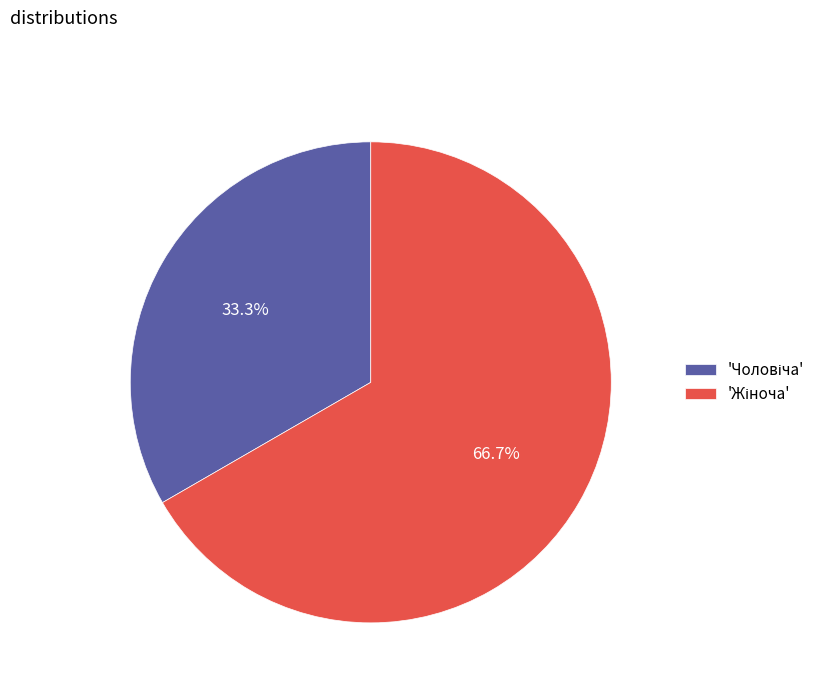

How many segments does this pie chart have?

2